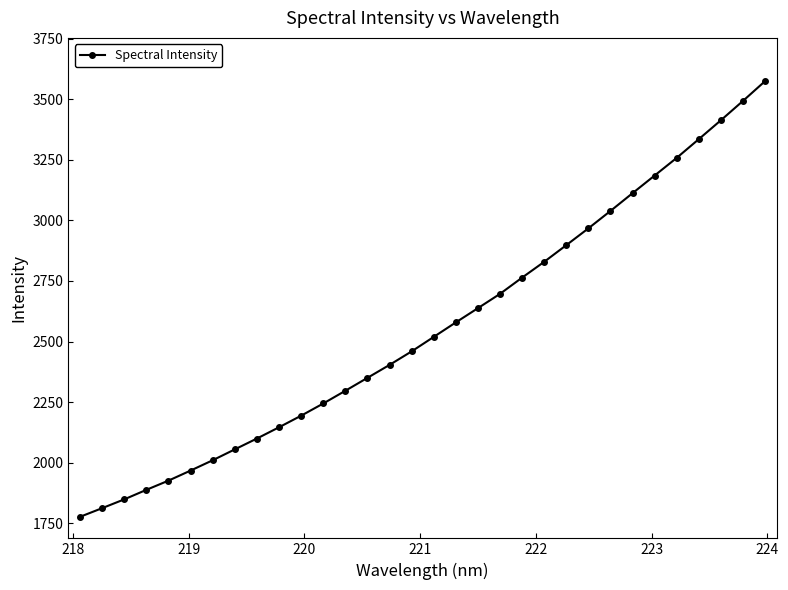

What is the value of the 29th point from the left?

3334.9